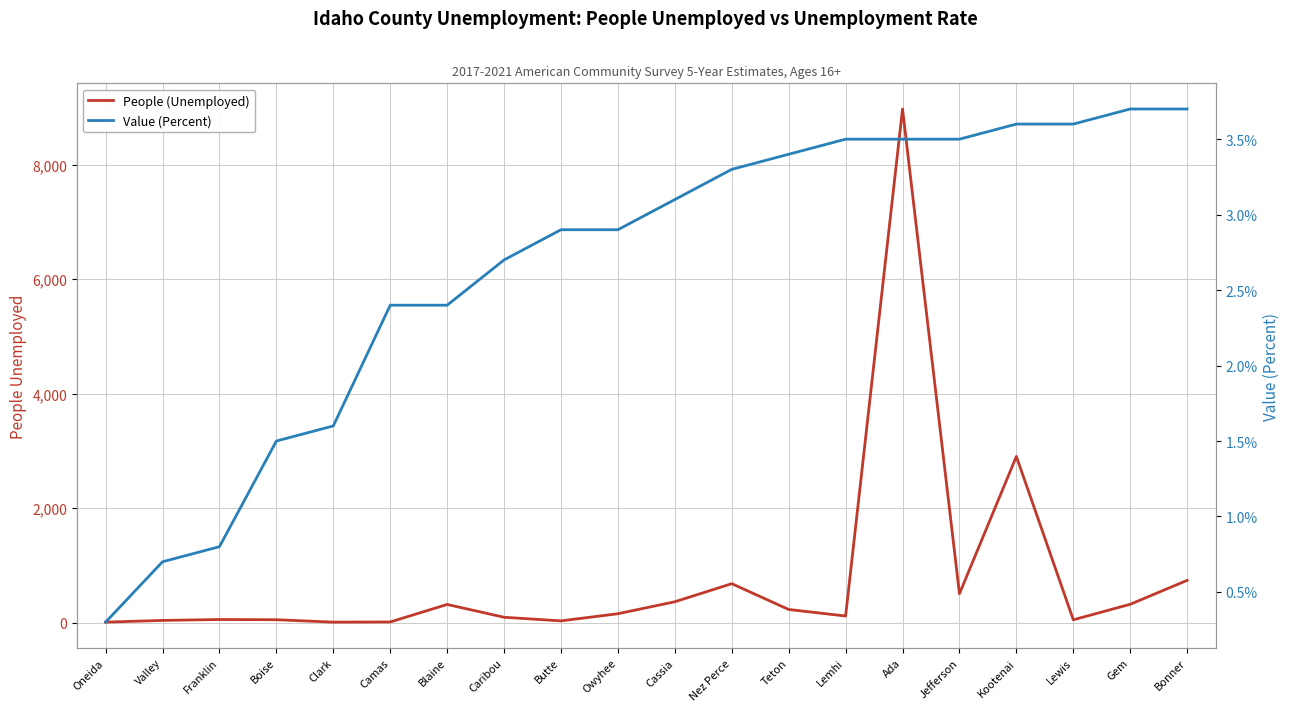

What are all the series names shown in the legend?

People (Unemployed), Value (Percent)